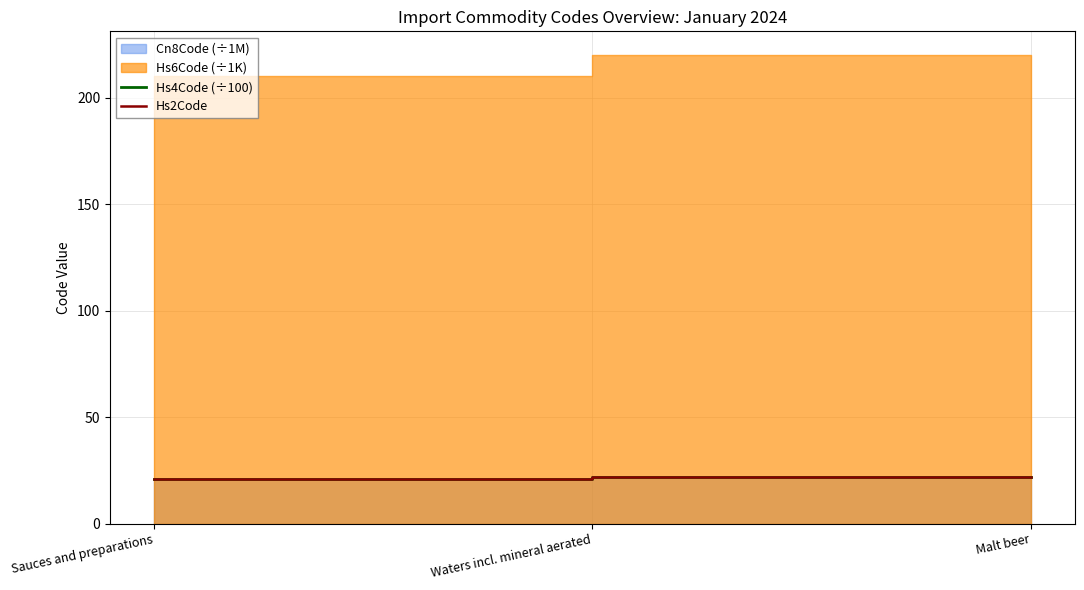

What is the minimum value for Hs2Code?

21.0